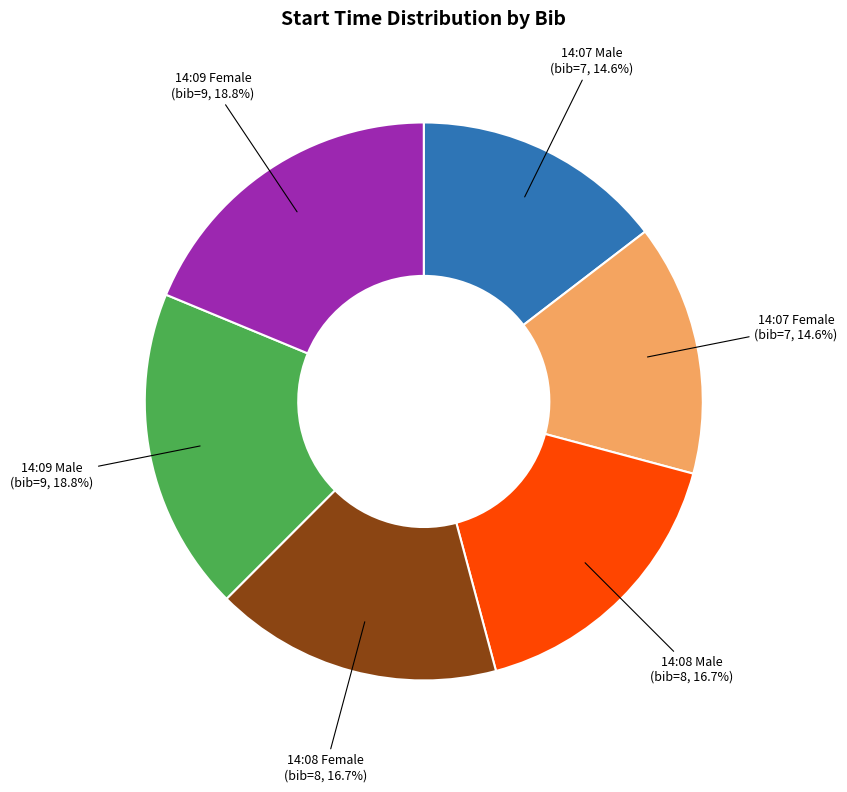

Is there a majority slice in this chart?

No